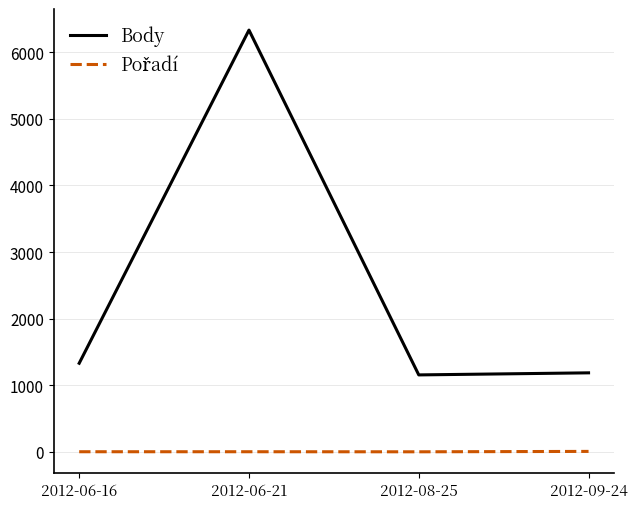

Which series has the widest spread of values?

Body